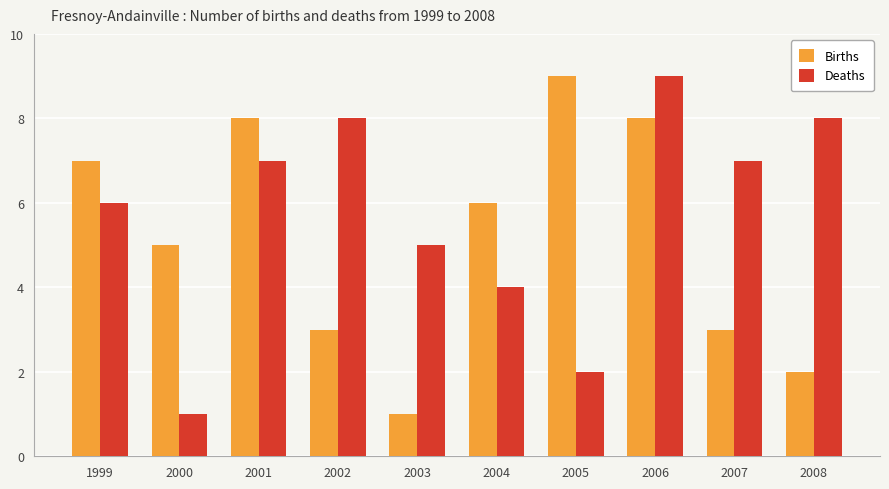

At which category is the sum across all series the highest?

2006